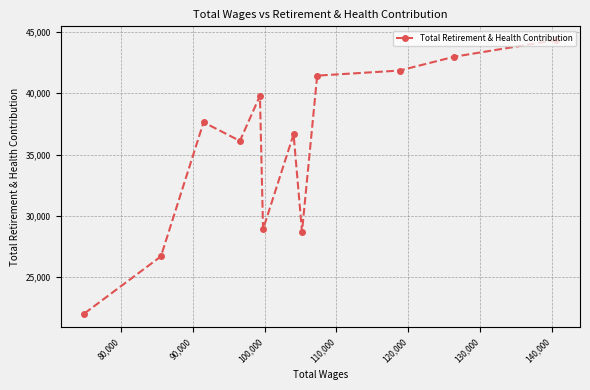

What is the greatest value displayed?

44328